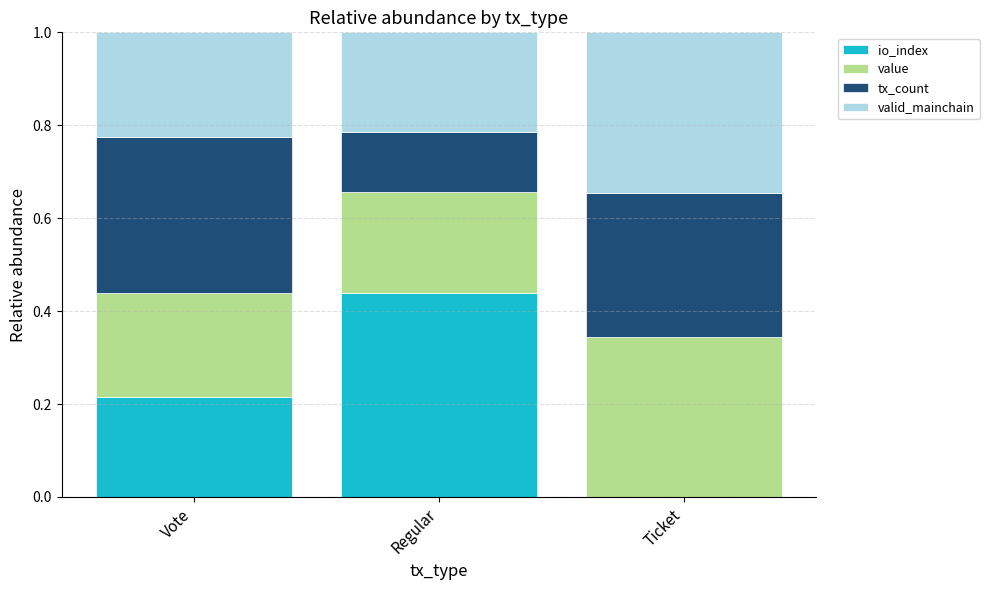

What is the total value across all series at Vote?

1.0